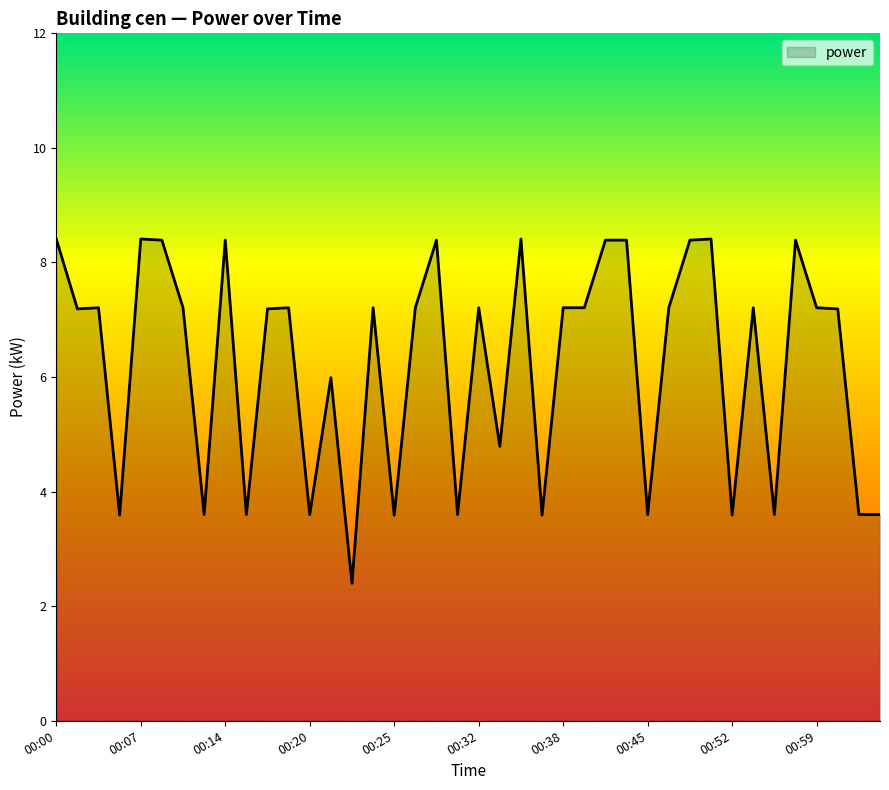

What is the minimum value shown in the chart?

2.4